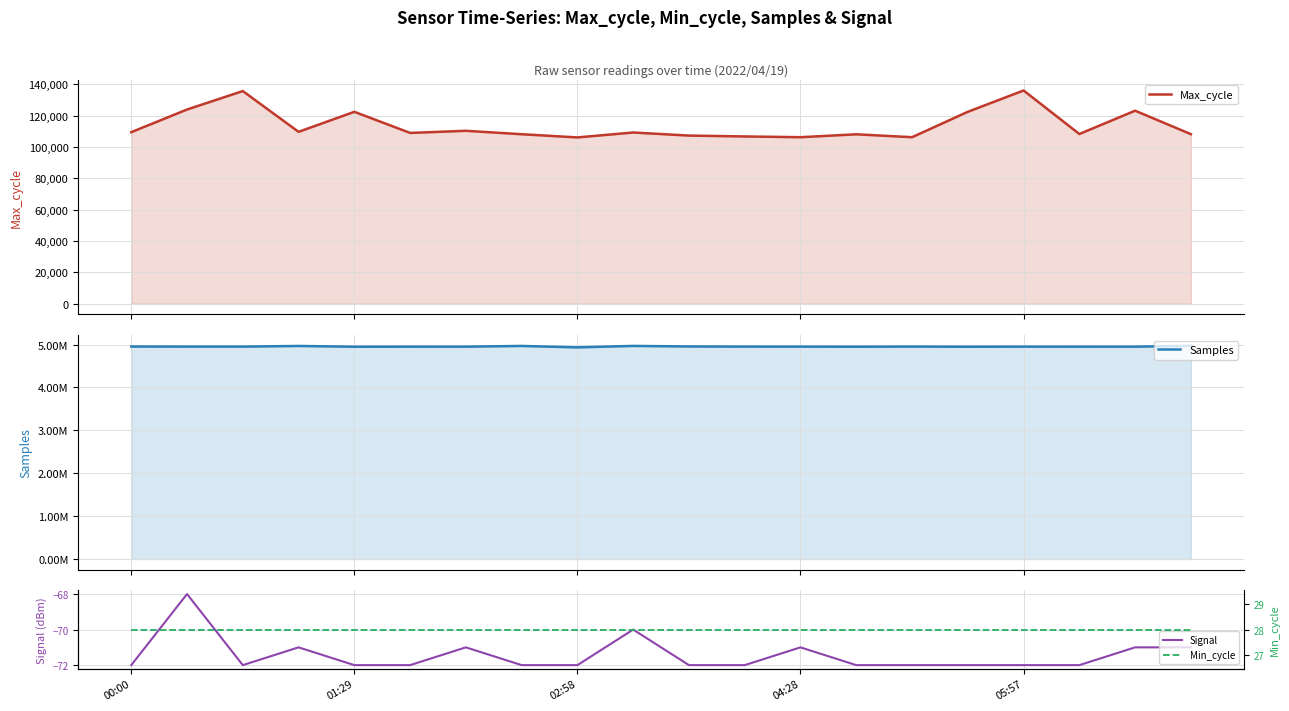

Reading right to left, transcribe all the data shown in this chart.

Max_cycle: 108206	123177	108306	136075	122464	106261	108112	106262	106742	107297	109258	106120	108164	110349	108991	122464	109683	135699	123921	109480
Samples: 4971089	4951461	4951145	4951664	4949681	4953027	4950073	4951947	4952470	4956066	4968632	4934786	4967862	4951431	4950979	4949681	4967796	4952502	4953053	4954118
Signal: -71	-71	-72	-72	-72	-72	-72	-71	-72	-72	-70	-72	-72	-71	-72	-72	-71	-72	-68	-72
Min_cycle: 28	28	28	28	28	28	28	28	28	28	28	28	28	28	28	28	28	28	28	28